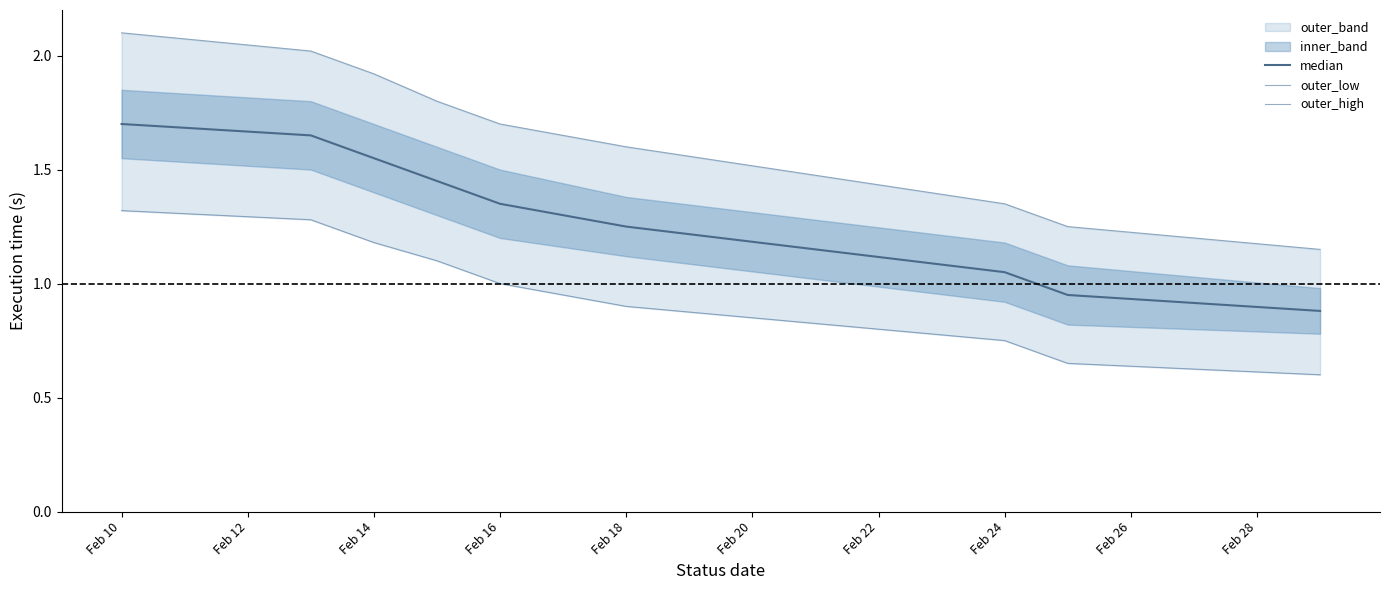

How many categories are shown in the chart?

9